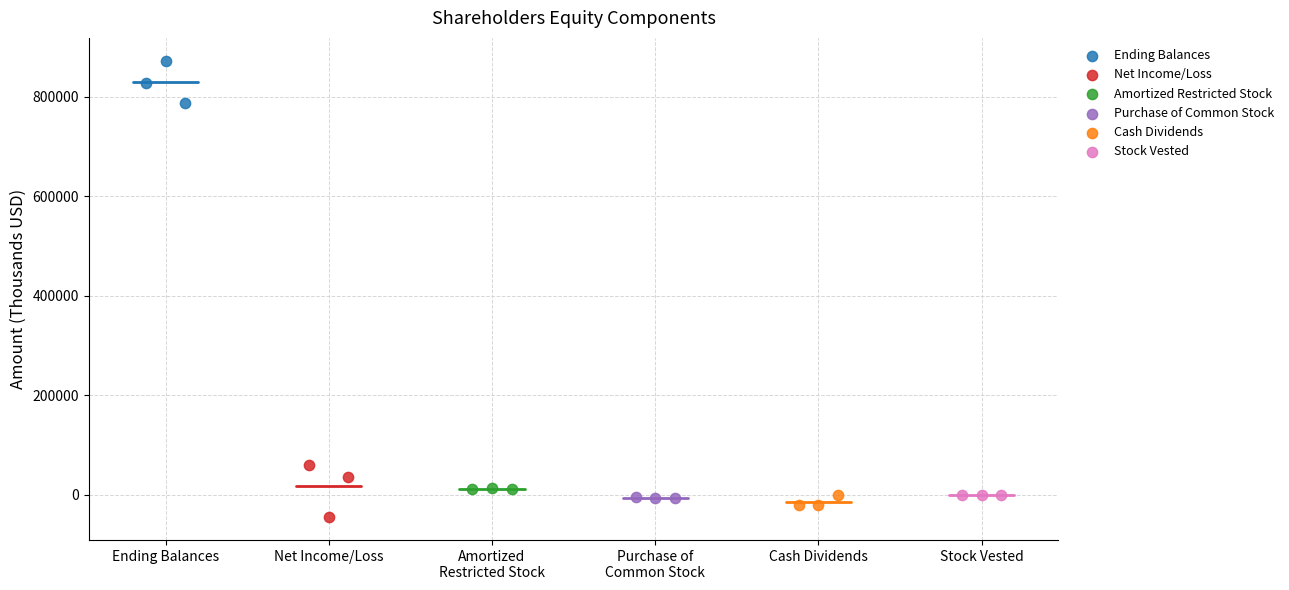

Which series reaches the minimum Y coordinate?

Net Income/Loss